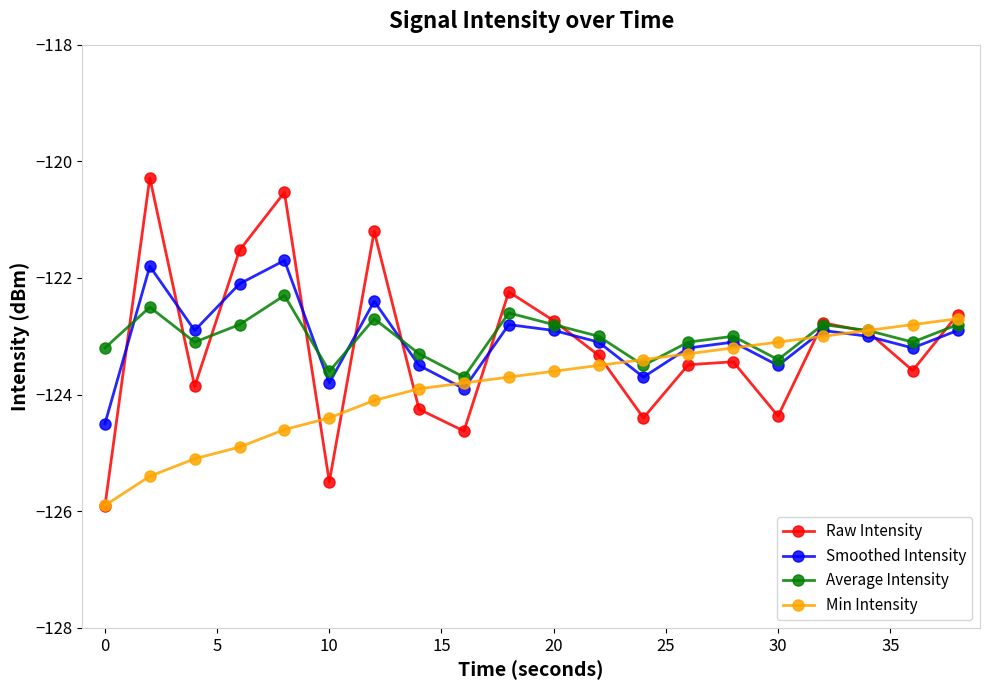

What is the value of the Average Intensity point at the 14th from the left?

-123.1